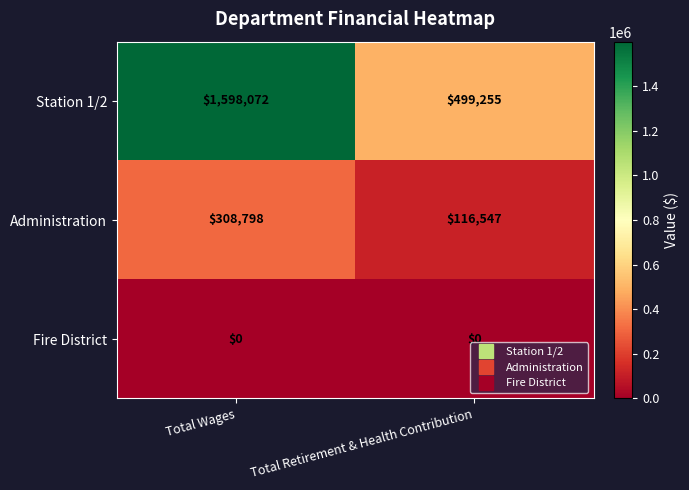

What is the difference between the Administration values at Total Wages and Total Retirement & Health Contribution?

192251